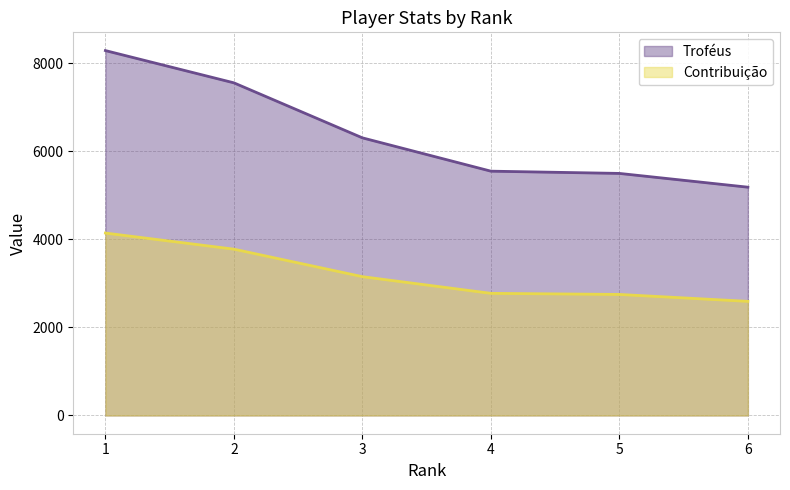

What are all the series names shown in the legend?

Troféus, Contribuição